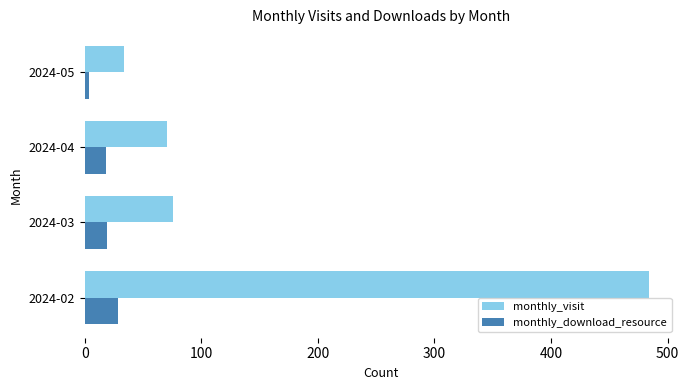

Rank the categories by monthly_visit value from lowest to highest.

2024-05, 2024-04, 2024-03, 2024-02